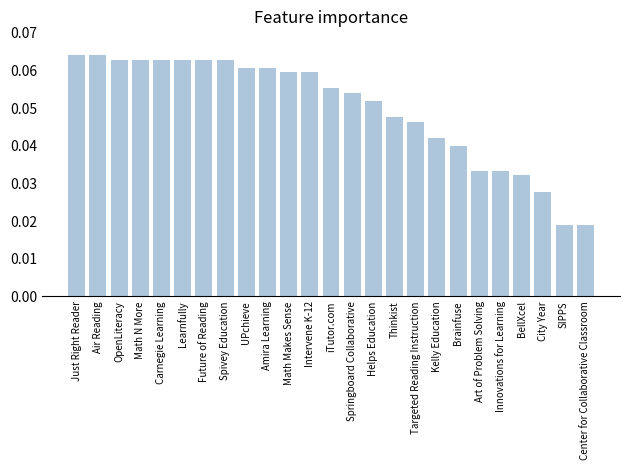

What position from the left is Intervene K-12?

12